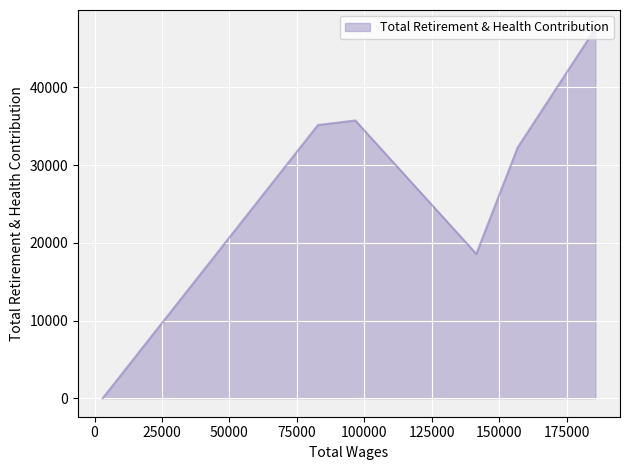

How many distinct data groups are displayed?

1